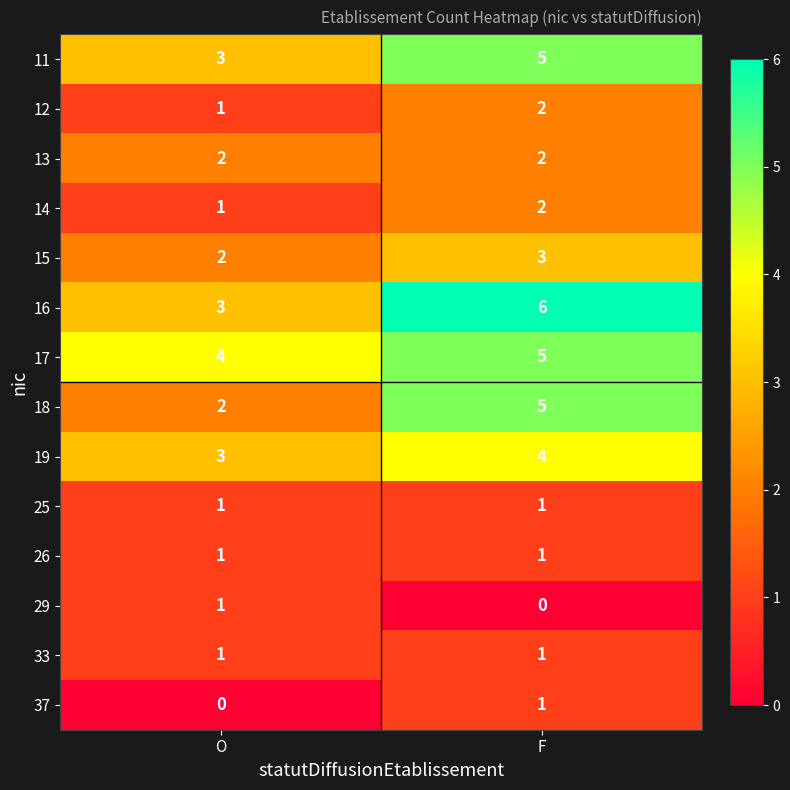

What is the difference between the highest and lowest values at O?

4